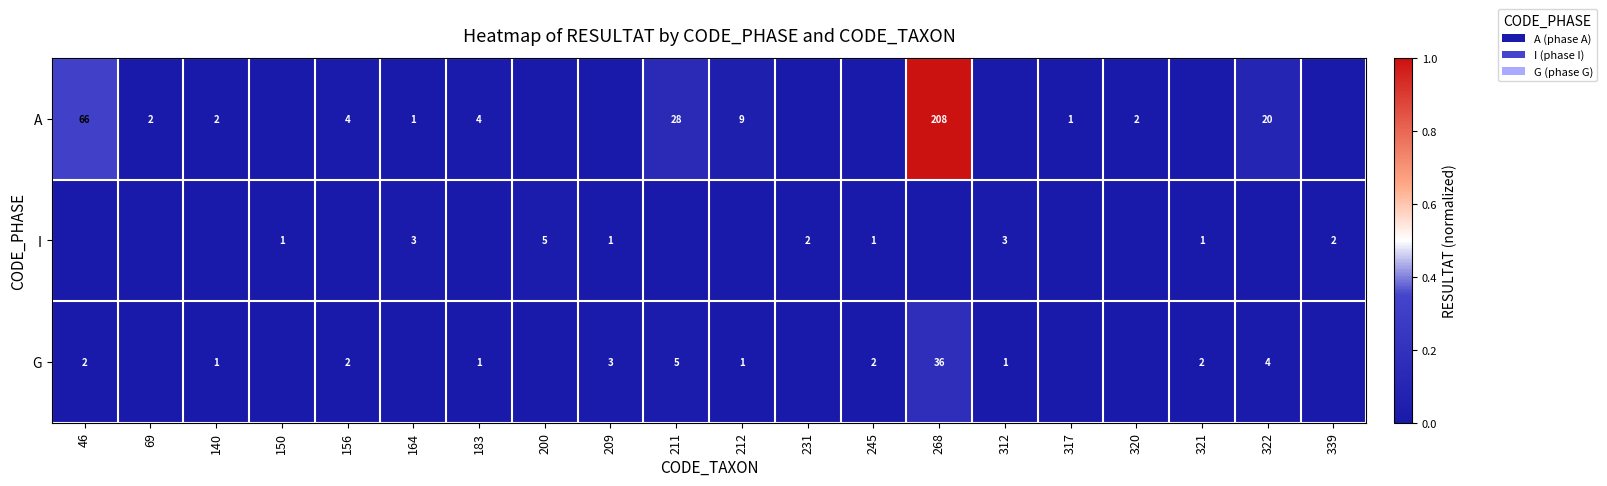

Is it true that I equals 3 at 312?

True